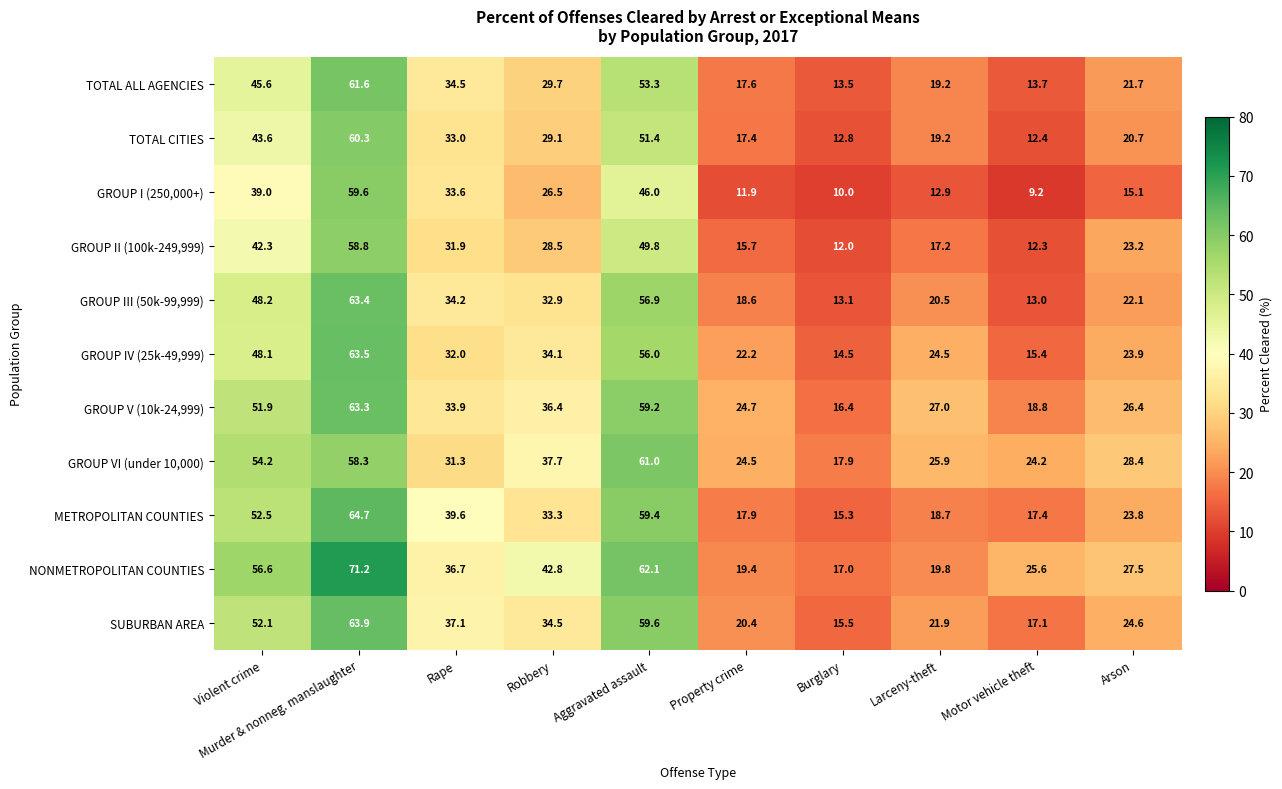

At how many categories does at least one series exceed 45?

3